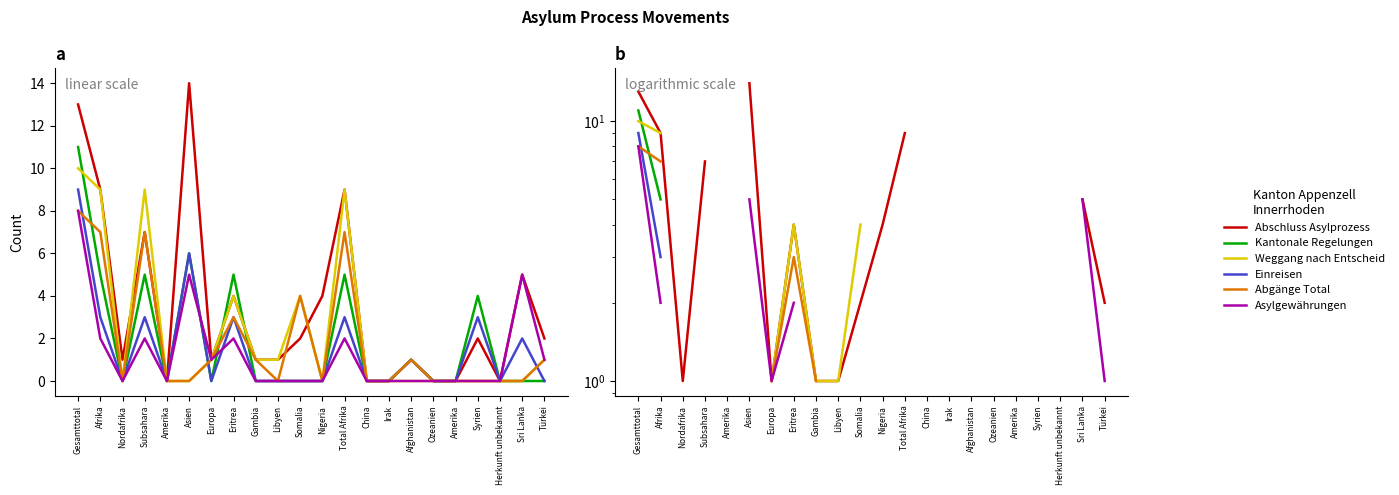

Between Syrien and Türkei, which is larger?

Syrien